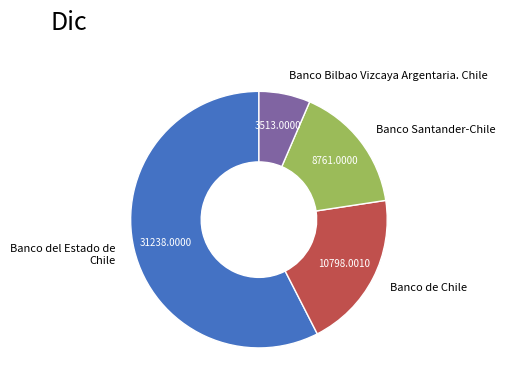

Between Banco Santander-Chile and Banco de Chile, which is larger?

Banco de Chile